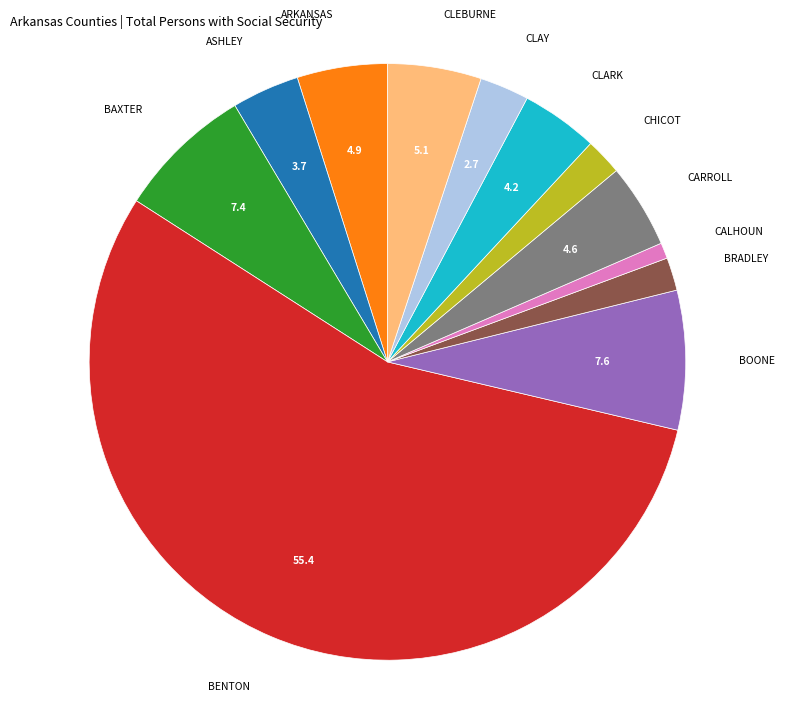

How many slices are in this pie chart?

12